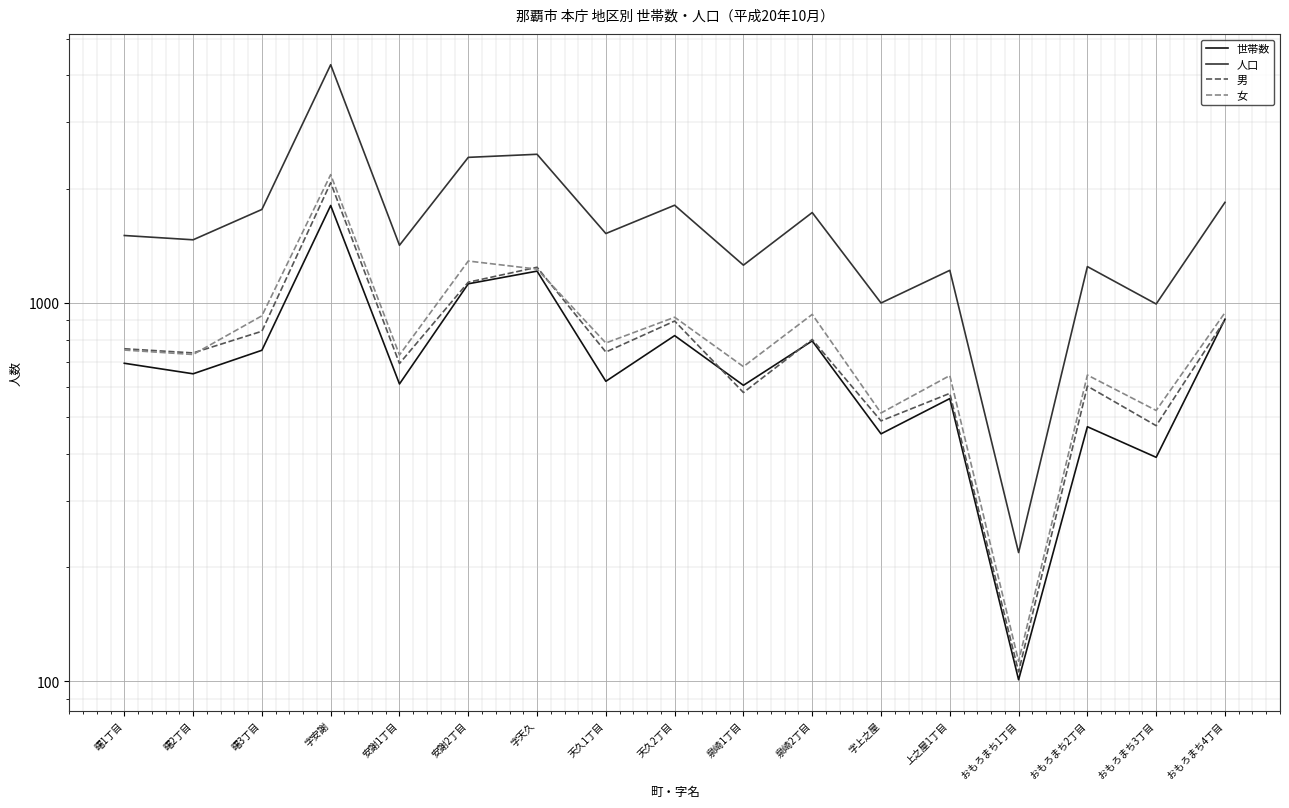

What position from the left is おもろまち3丁目?

16